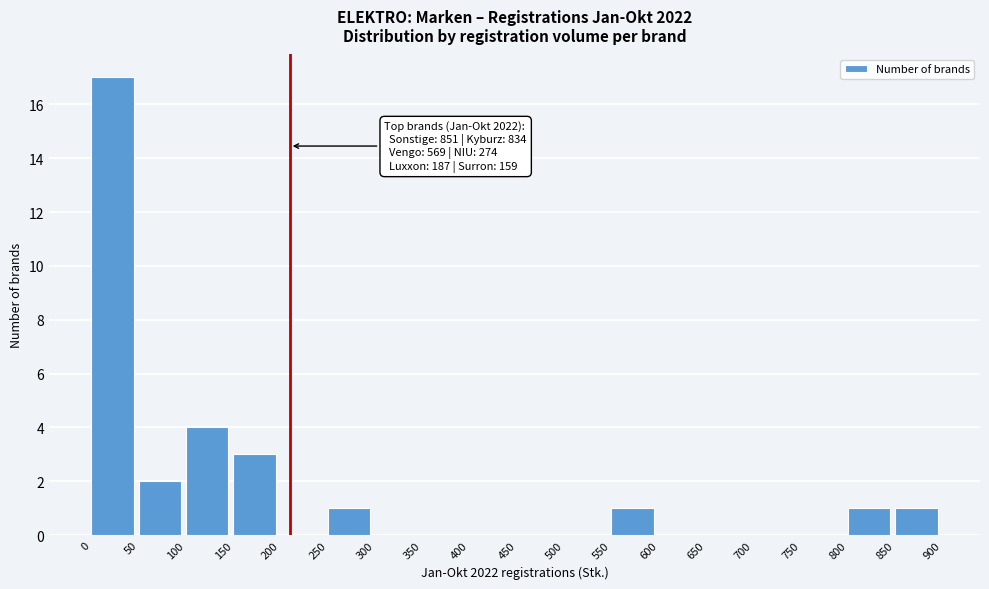

Which range on the x-axis has the tallest bar?

0 to 50